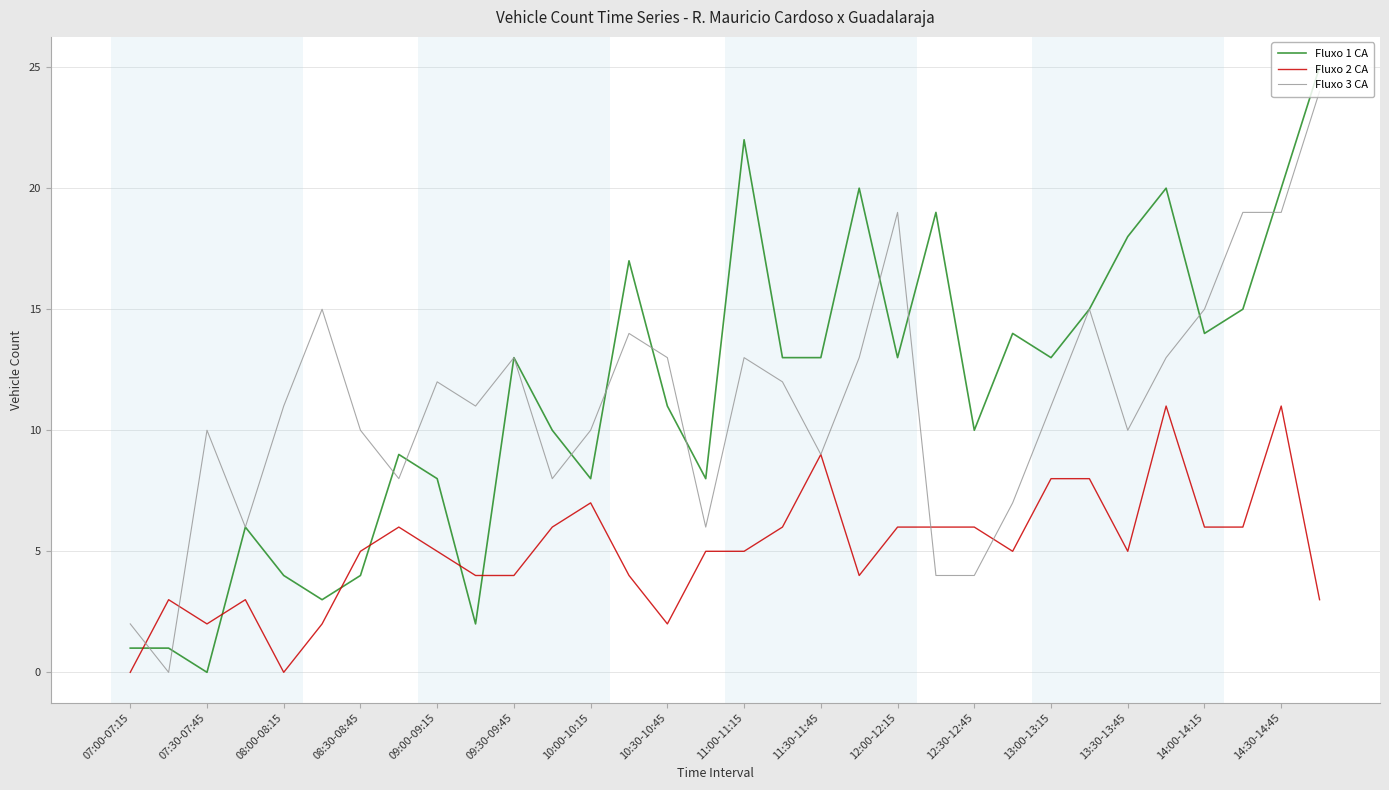

Reading right to left, transcribe all the data shown in this chart.

Fluxo 1 CA: 25	20	15	14	20	18	15	13	14	10	19	13	20	13	13	22	8	11	17	8	10	13	2	8	9	4	3	4	6	0	1	1
Fluxo 2 CA: 3	11	6	6	11	5	8	8	5	6	6	6	4	9	6	5	5	2	4	7	6	4	4	5	6	5	2	0	3	2	3	0
Fluxo 3 CA: 24	19	19	15	13	10	15	11	7	4	4	19	13	9	12	13	6	13	14	10	8	13	11	12	8	10	15	11	6	10	0	2